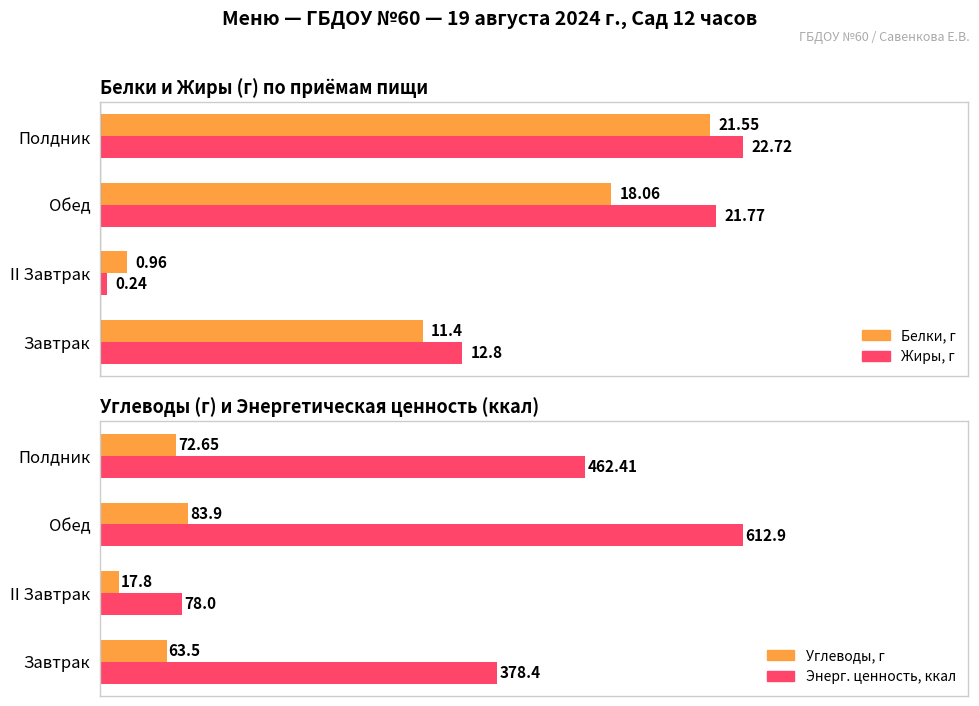

Is it true that Белки, г equals 11.4 at Завтрак?

True